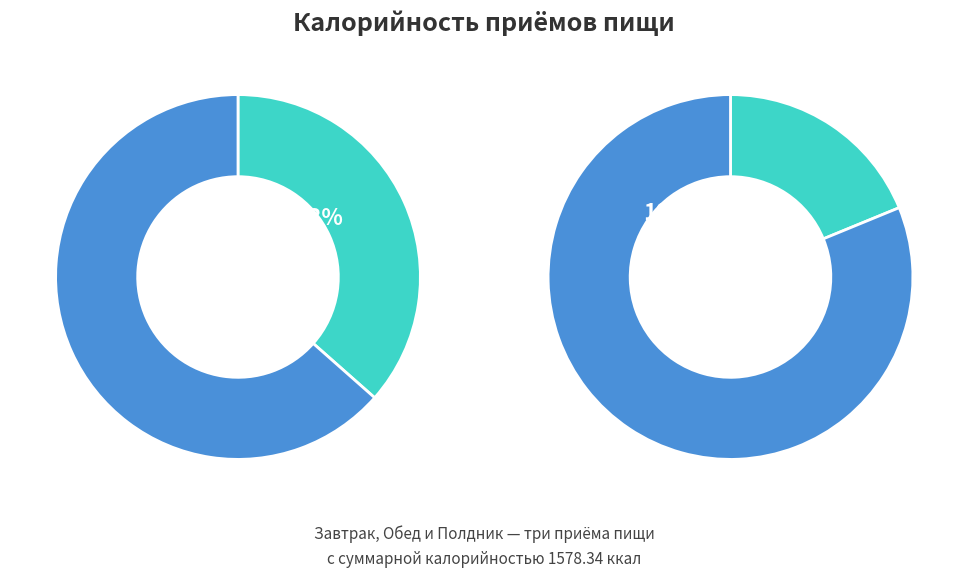

What percentage is the Завтрак slice, to the nearest percent?

37%